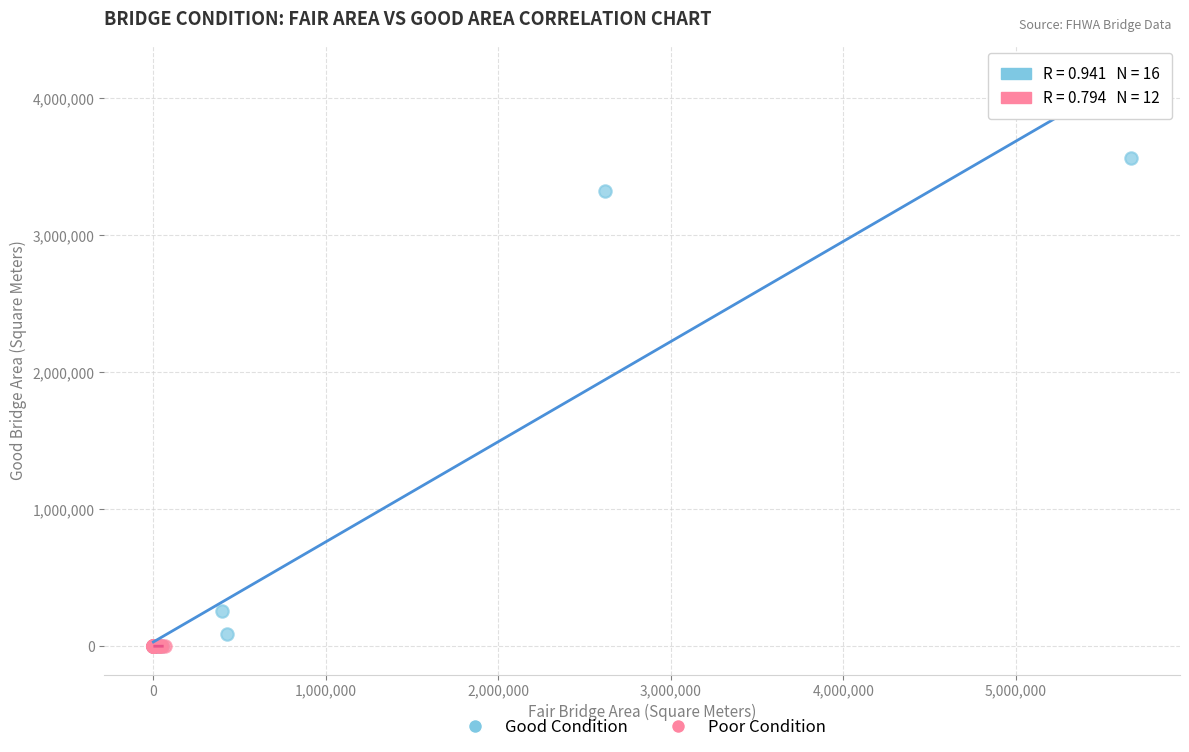

What are all the series names shown in the legend?

Good Condition, Poor Condition